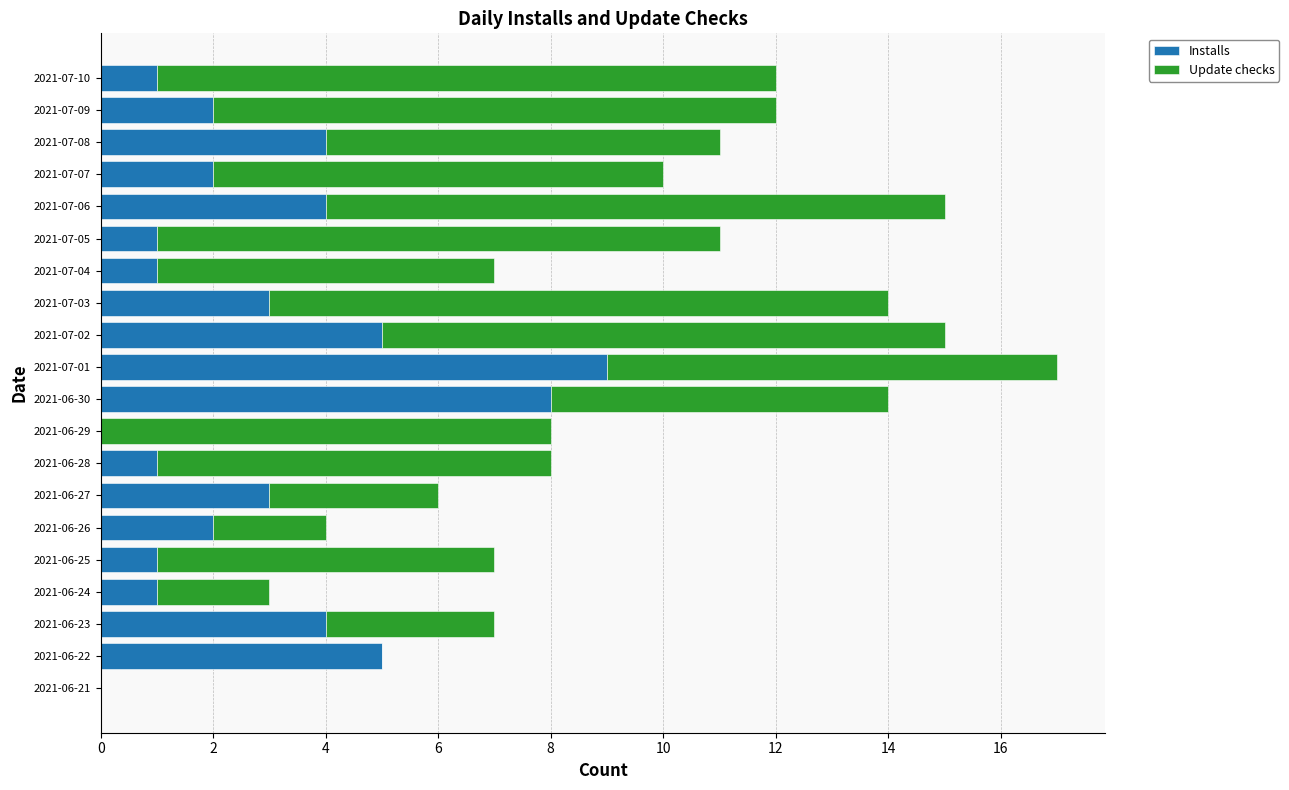

How many series are shown in this chart?

2